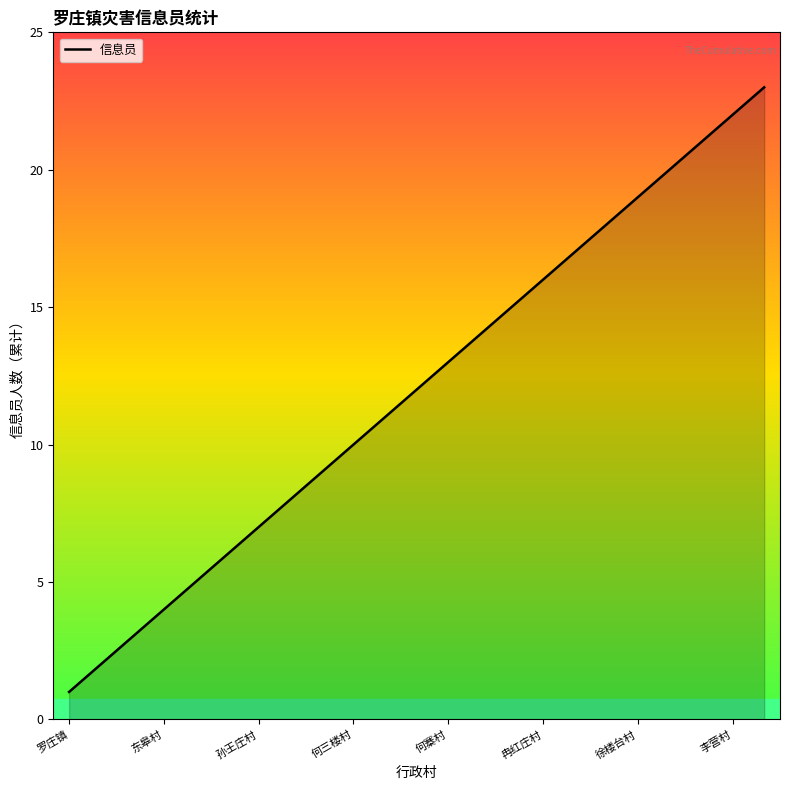

What is the maximum value shown in the chart?

23